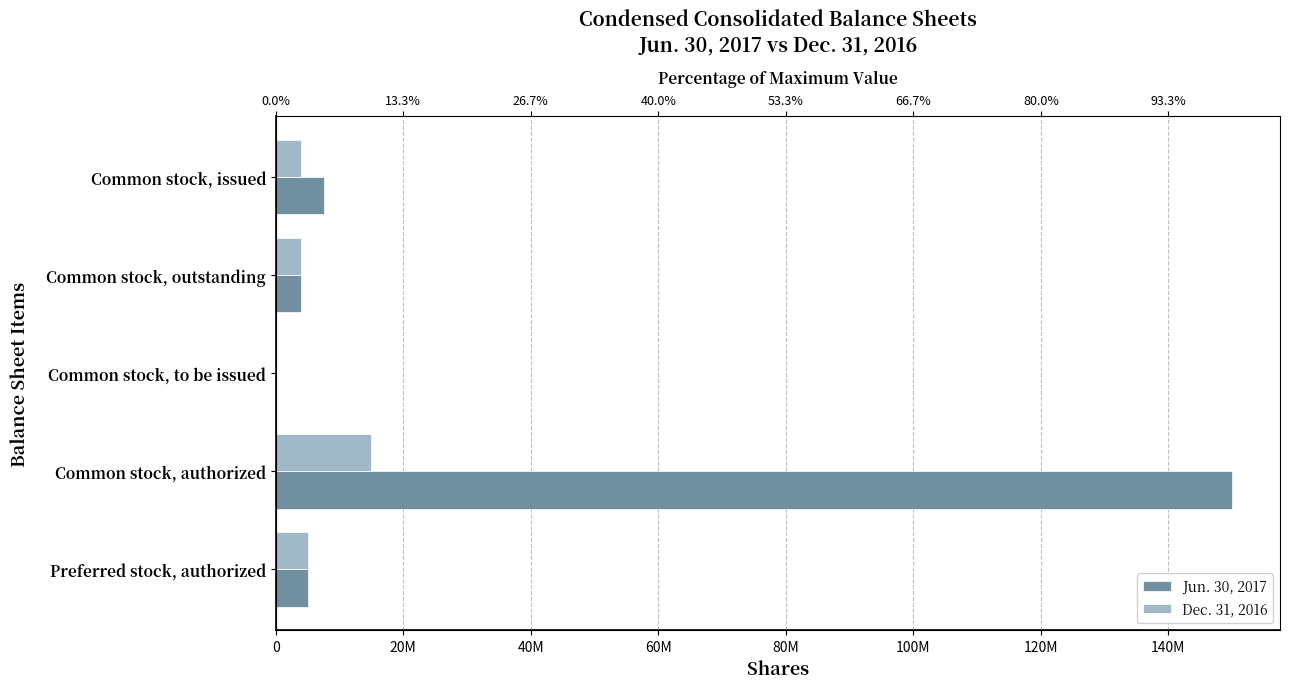

At how many categories does at least one series exceed 103279846?

1